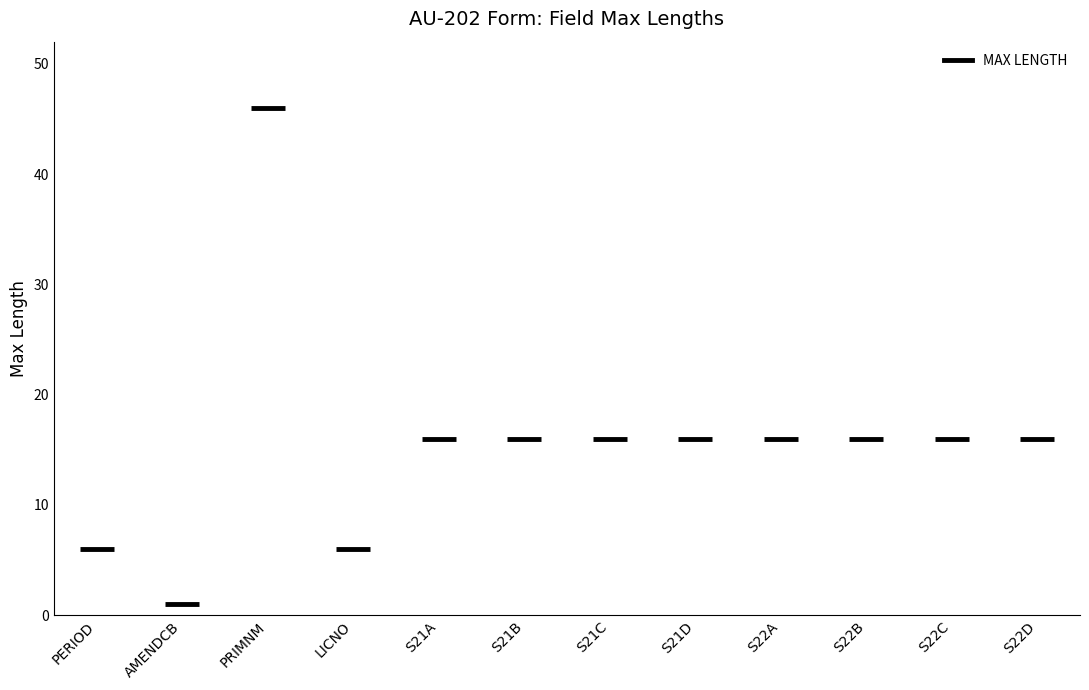

How many distinct data groups are displayed?

1